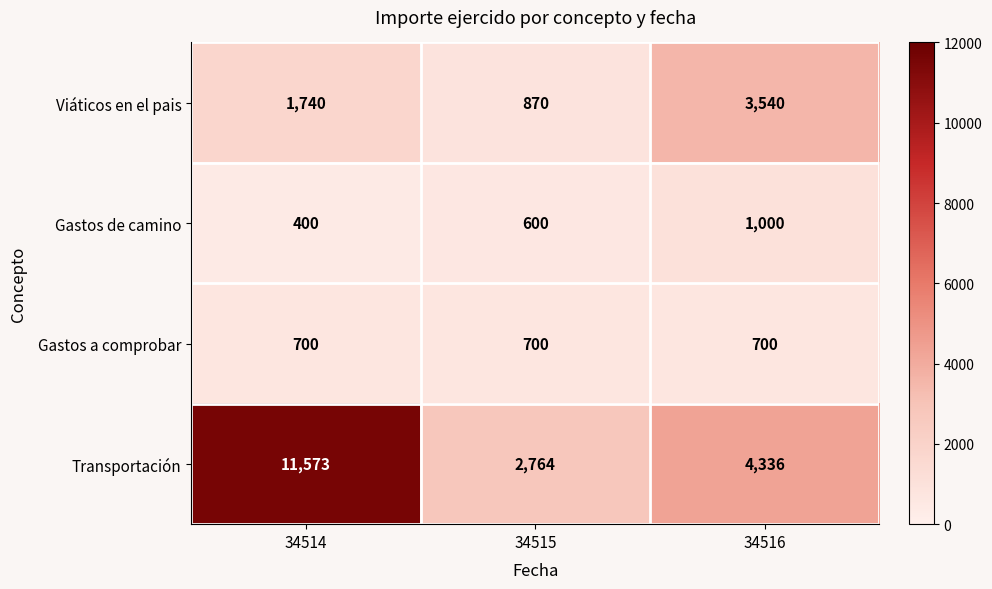

What is the approximate value of Transportación at 34516?

4336